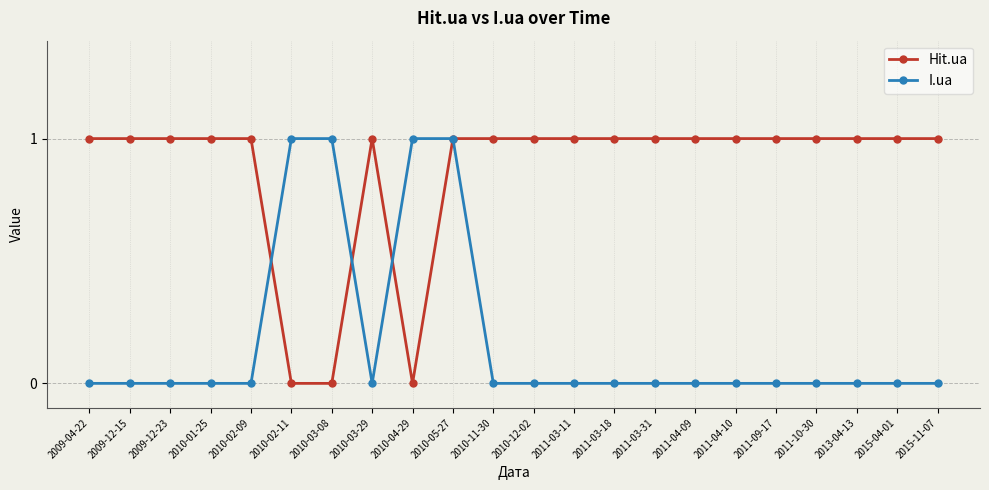

How many series are shown in this chart?

2